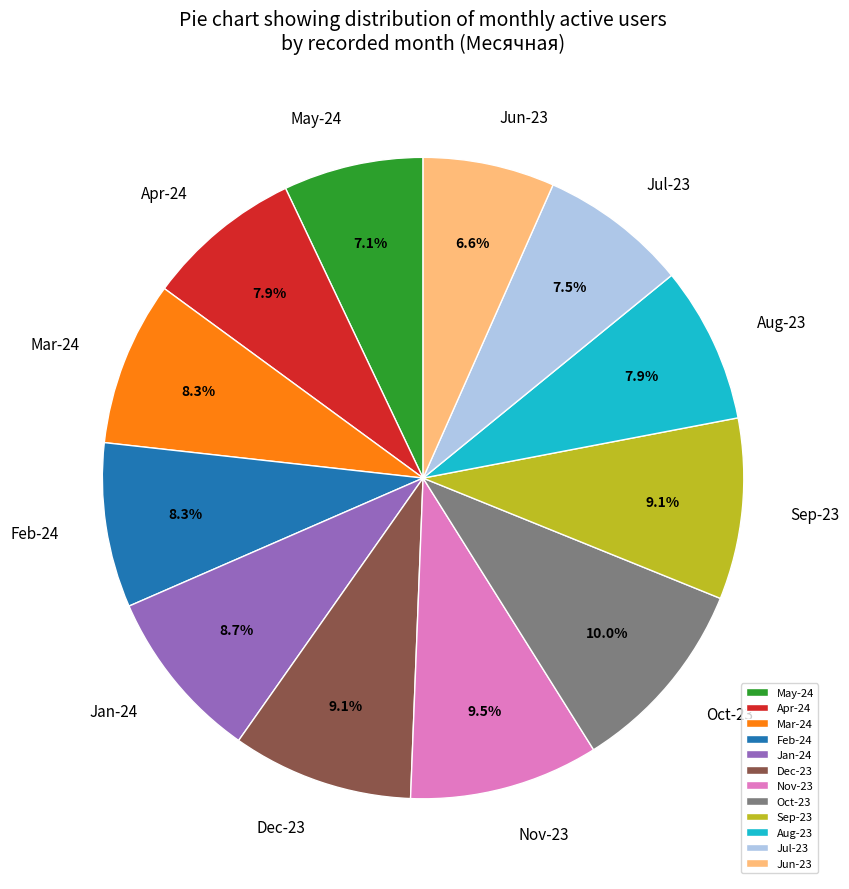

Which has a higher value, Nov-23 or Aug-23?

Nov-23